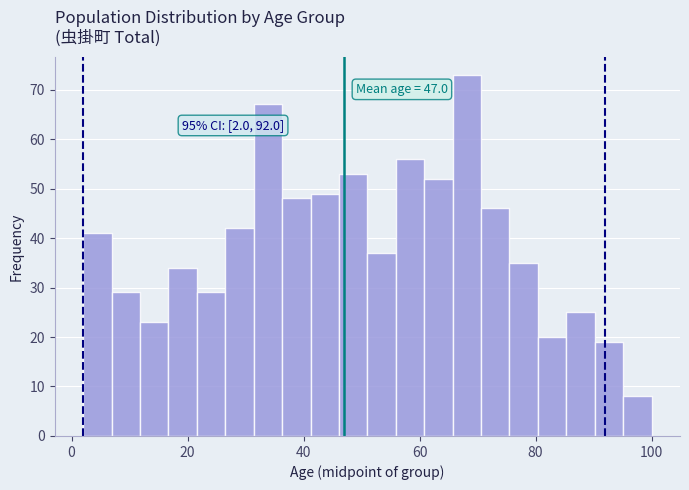

Read against the x-axis, roughly where is the centre of the tallest bar?

68